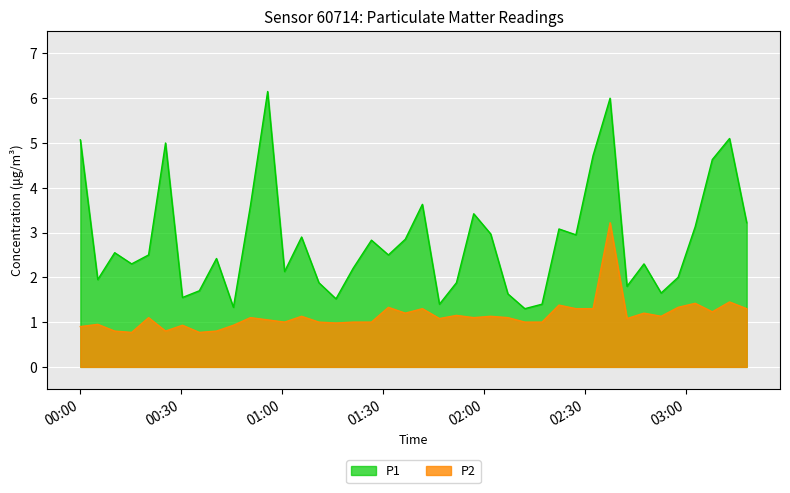

What is the value of the P1 point at the 21st from the left?

3.6